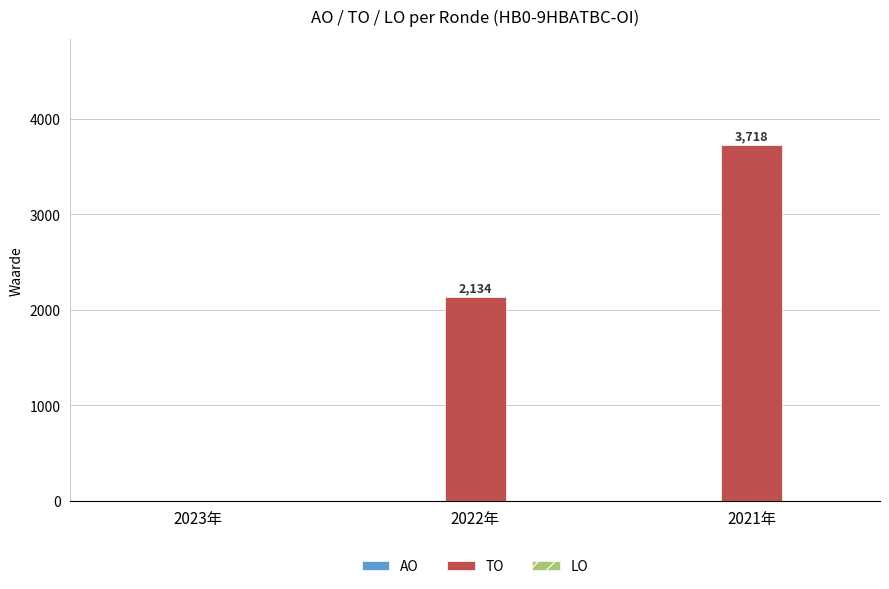

At which label is the value closest to 1859?

2022年